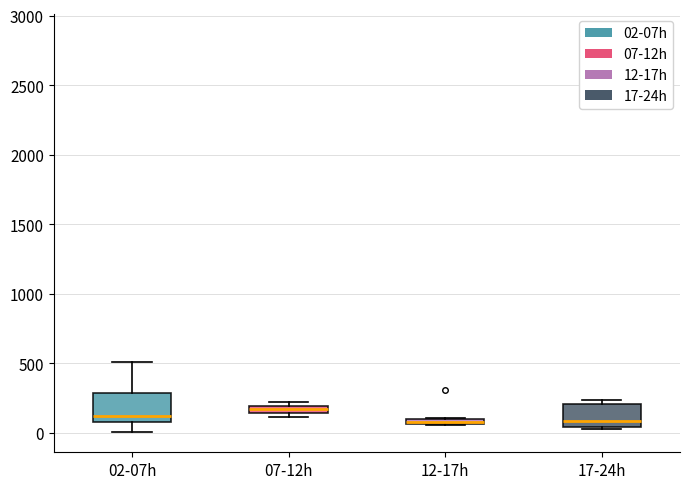

Where is the upper edge of the box for 12-17h on the y-axis? The values are not printed on the chart, so give them approximately, as read against the axis.

100